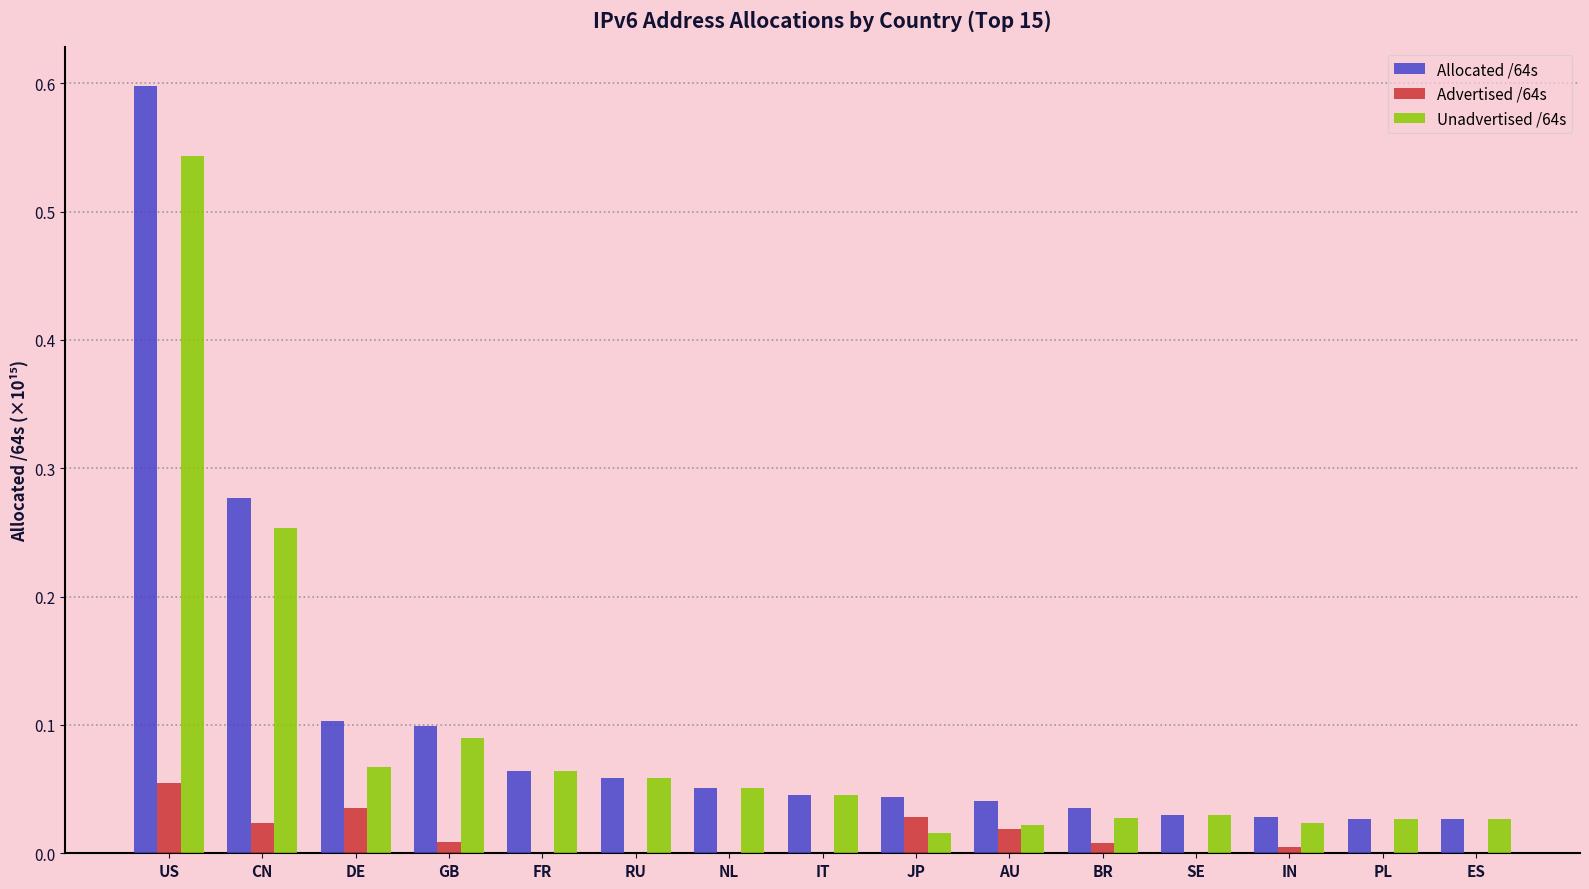

What are all the series names shown in the legend?

Allocated /64s, Advertised /64s, Unadvertised /64s